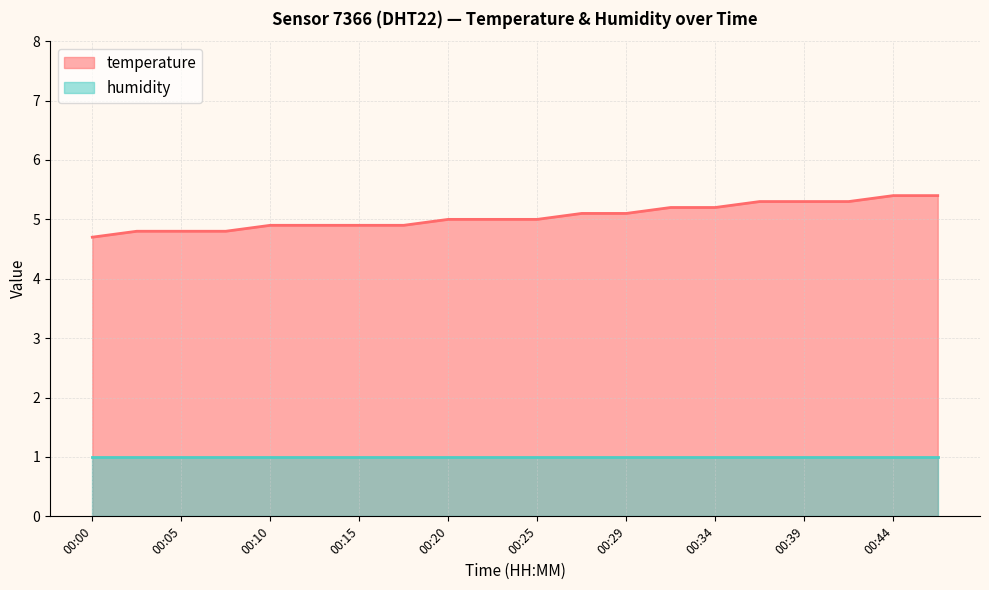

Rank the categories by value from lowest to highest.

00:00, 00:02, 00:05, 00:07, 00:10, 00:12, 00:15, 00:17, 00:20, 00:22, 00:25, 00:27, 00:29, 00:32, 00:34, 00:37, 00:39, 00:42, 00:44, 00:47